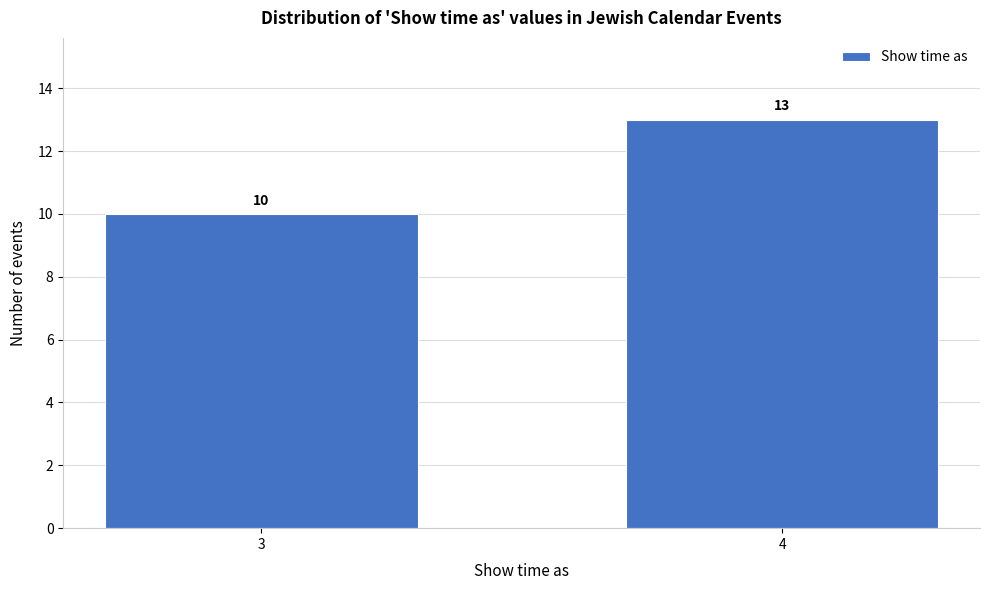

Reading left to right, extract all data points from this chart.

10	13